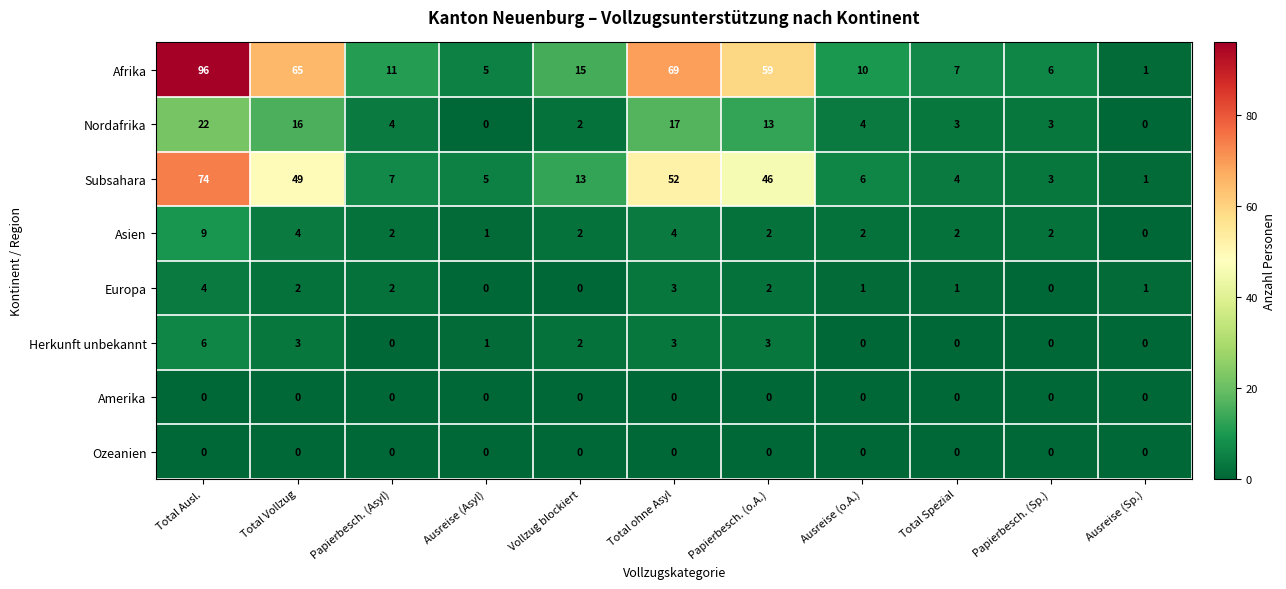

Rank the categories by Afrika value from highest to lowest.

Total Ausl., Total ohne Asyl, Total Vollzug, Papierbesch. (o.A.), Vollzug blockiert, Papierbesch. (Asyl), Ausreise (o.A.), Total Spezial, Papierbesch. (Sp.), Ausreise (Asyl), Ausreise (Sp.)